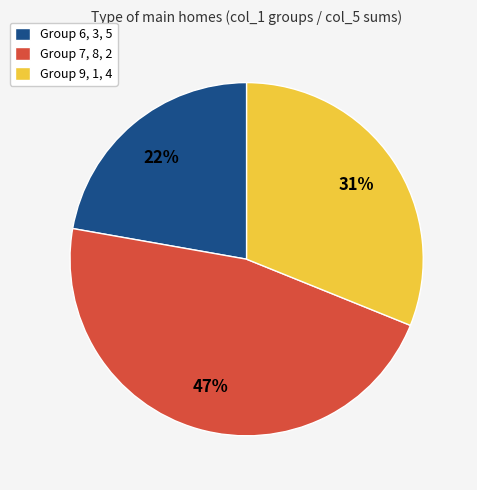

Which slice is the largest?

Group 7, 8, 2